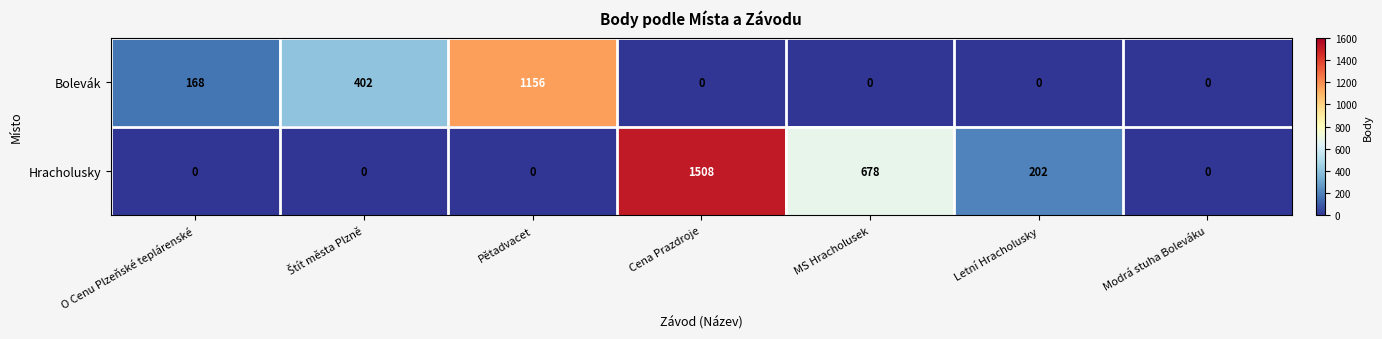

Reading left to right, list all the values displayed in this chart.

Bolevák: 168	402	1156	0	0	0	0
Hracholusky: 0	0	0	1508	678	202	0